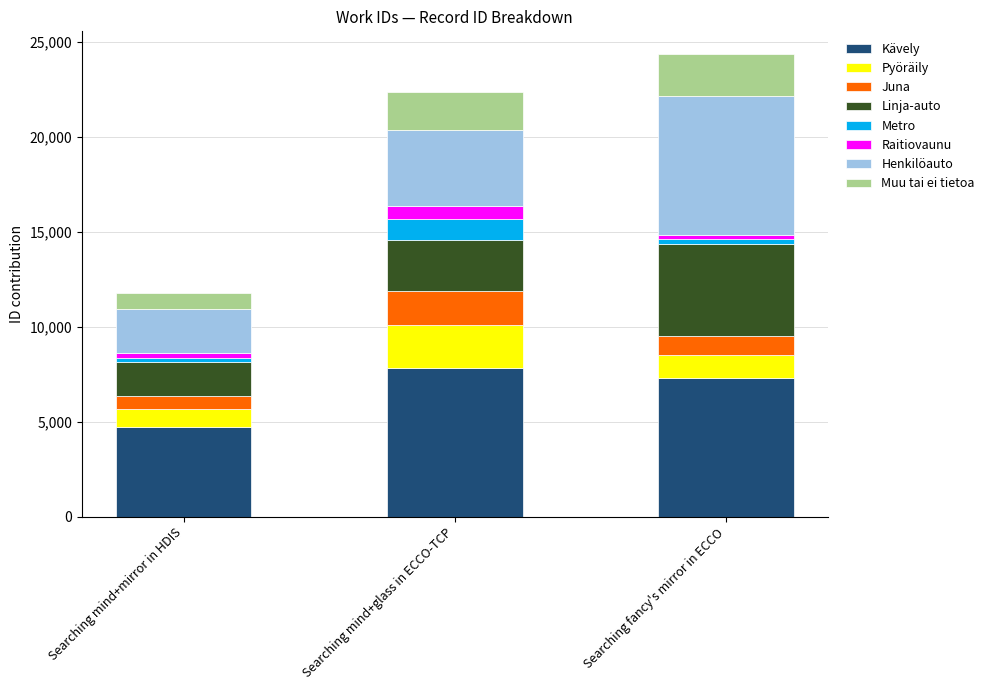

True or false: Kävely has a value of 7834.4 at Searching mind+glass in ECCO-TCP.

True